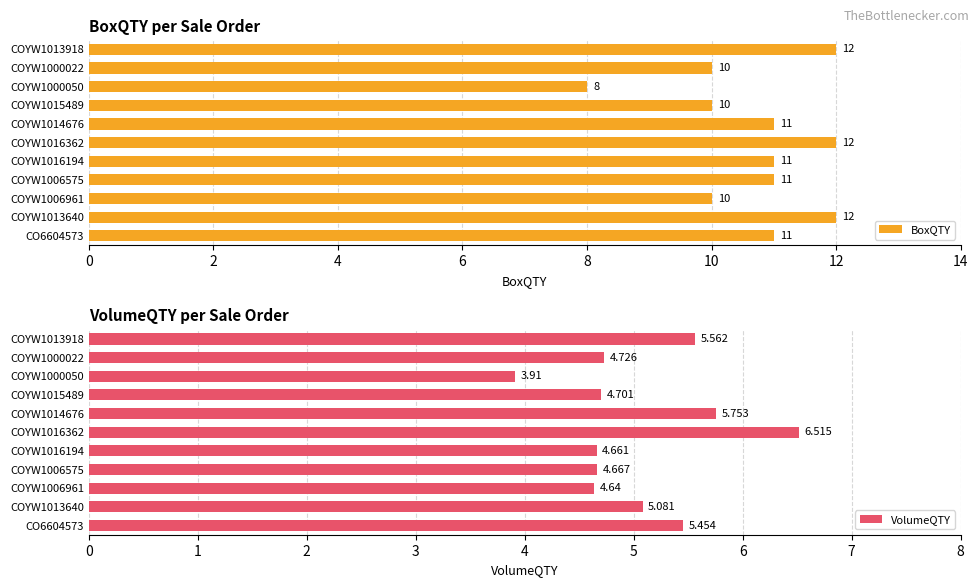

What is the lowest value of the BoxQTY series?

8